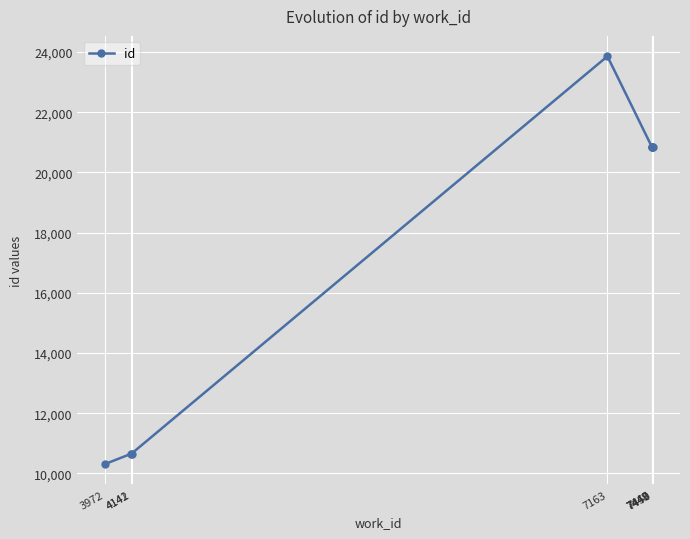

True or false: there are more than 0 points higher than both neighbors.

True